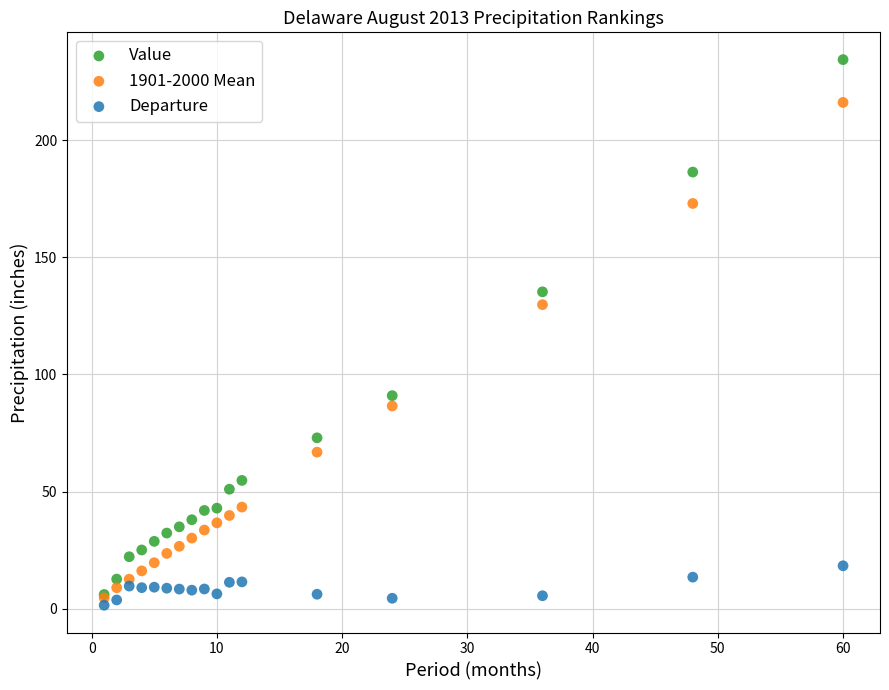

What are all the series names shown in the legend?

Value, 1901-2000 Mean, Departure